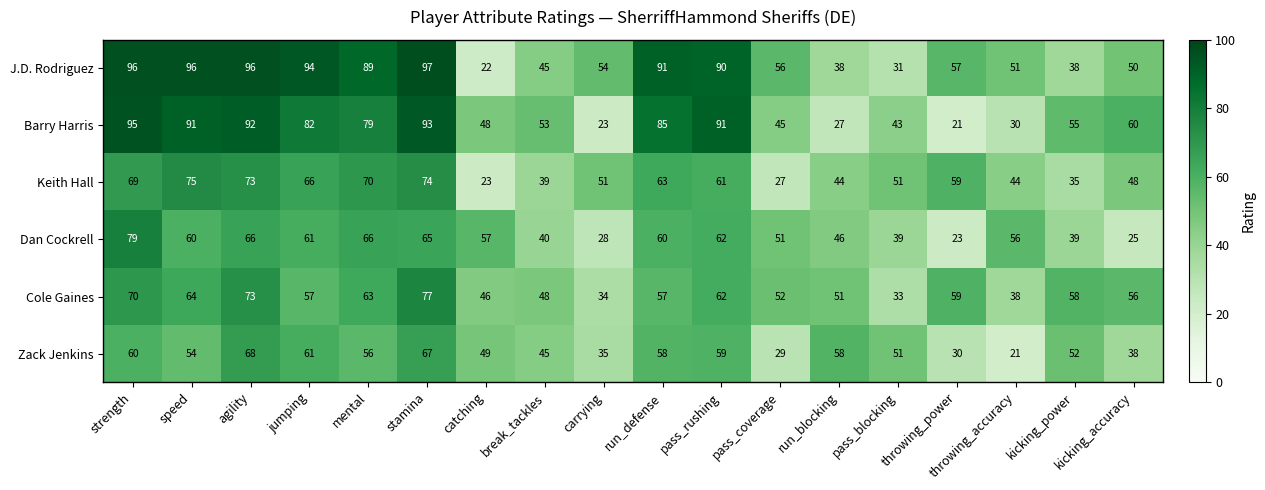

How many categories are shown in the chart?

18